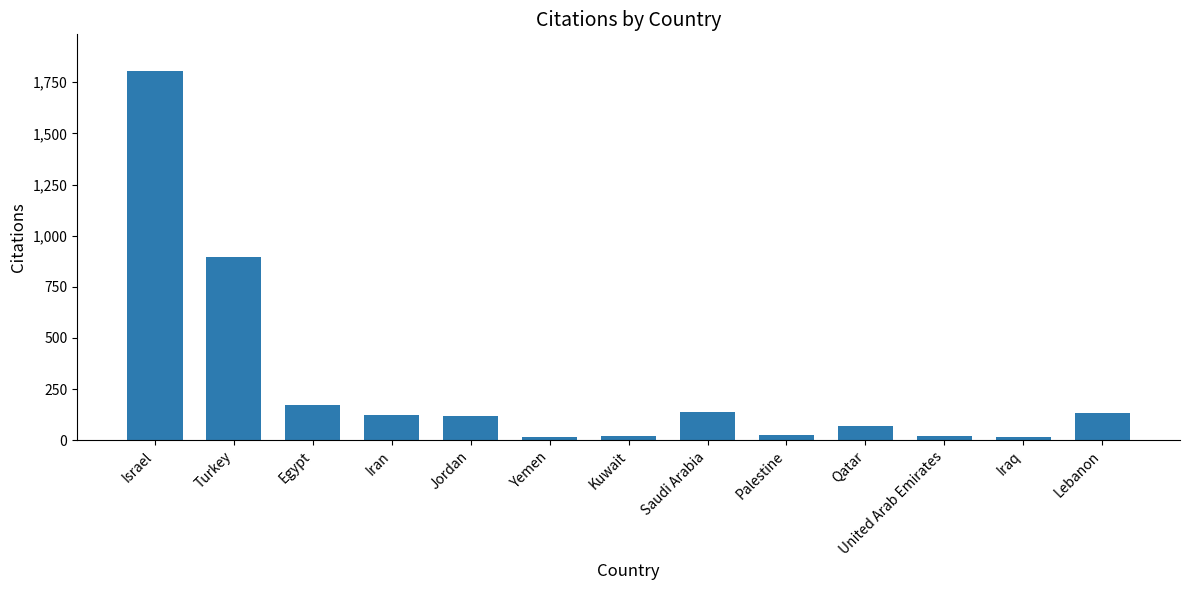

What is the maximum value shown in the chart?

1804